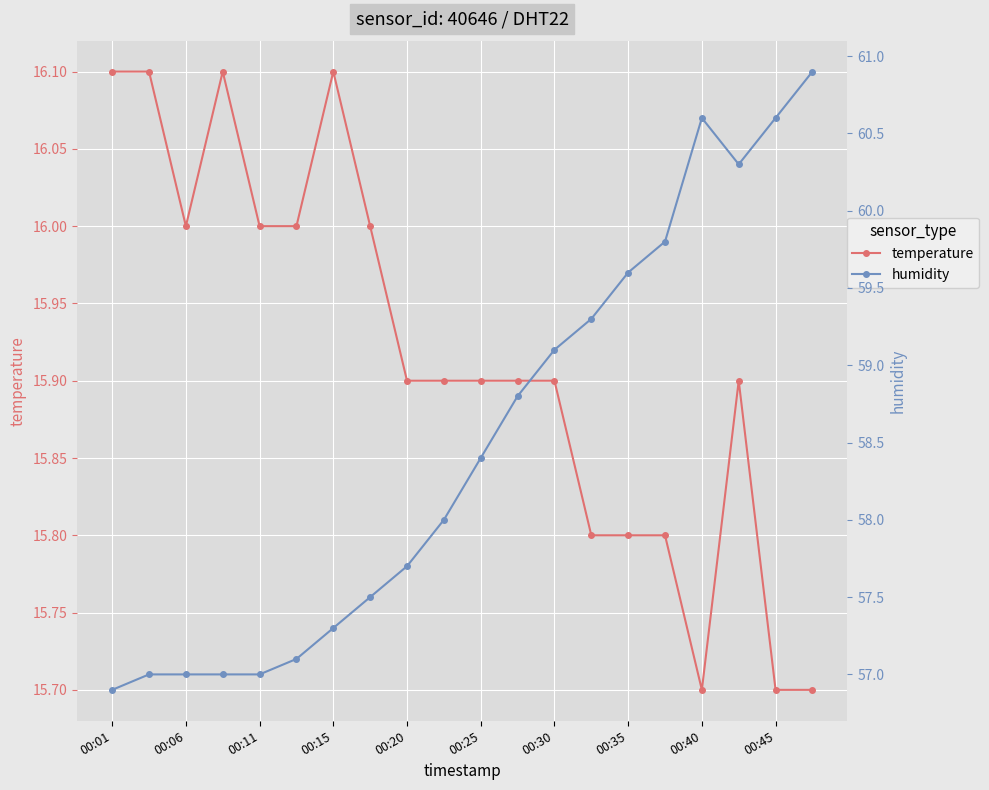

How many series are shown in this chart?

2